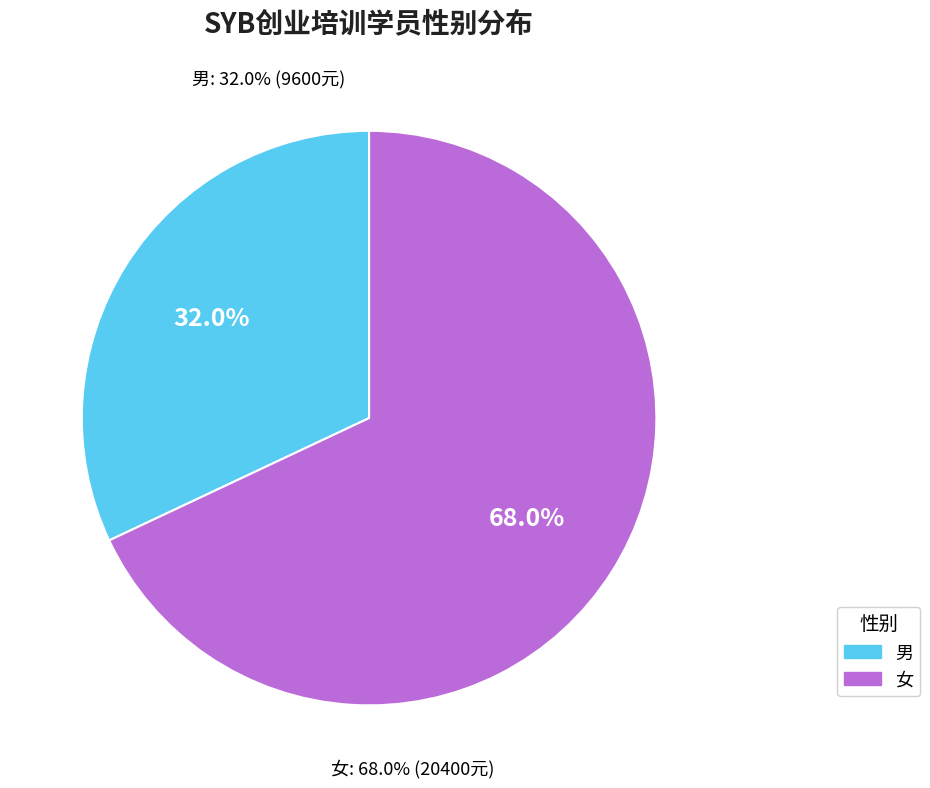

Between 女 and 男, which is larger?

女